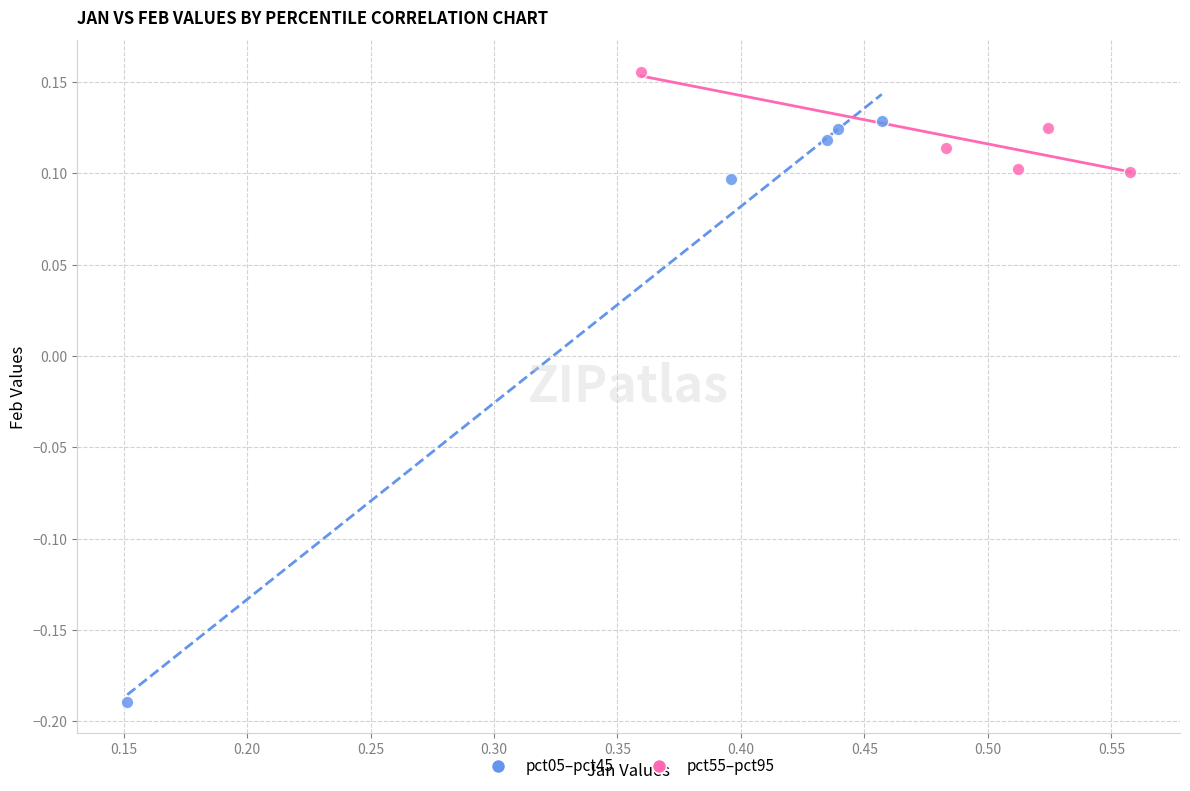

Which series contains the highest Y value?

pct55–pct95